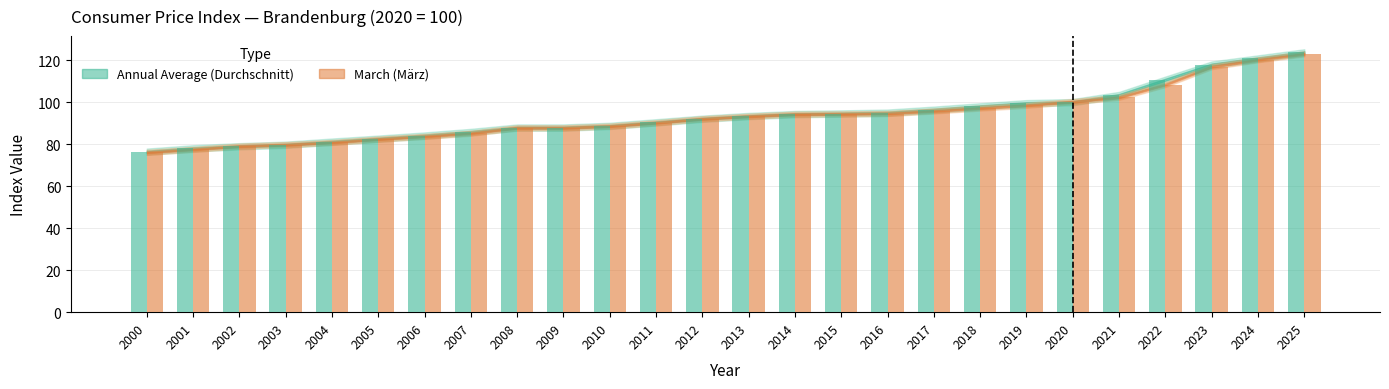

Is the value of Annual Average (Durchschnitt) at 2025 greater than the value of March (März) at 2016?

Yes